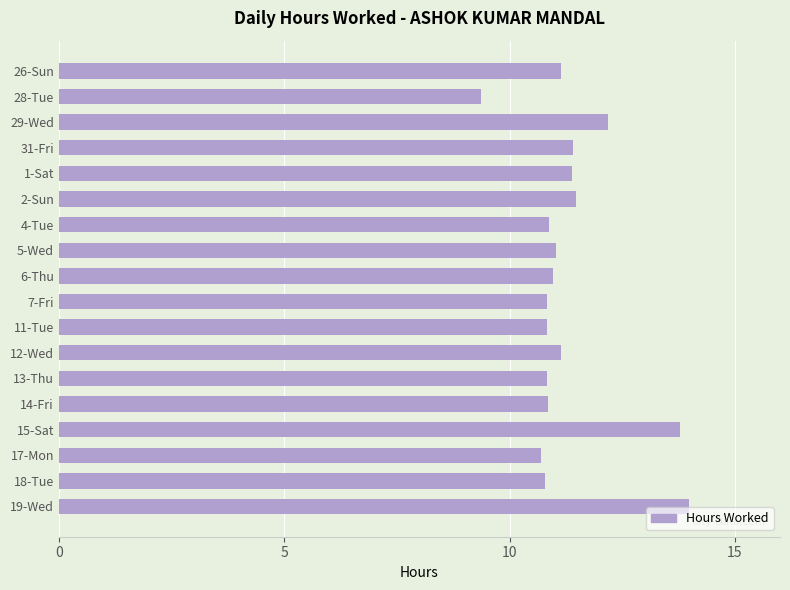

Count the number of categories in the chart.

18